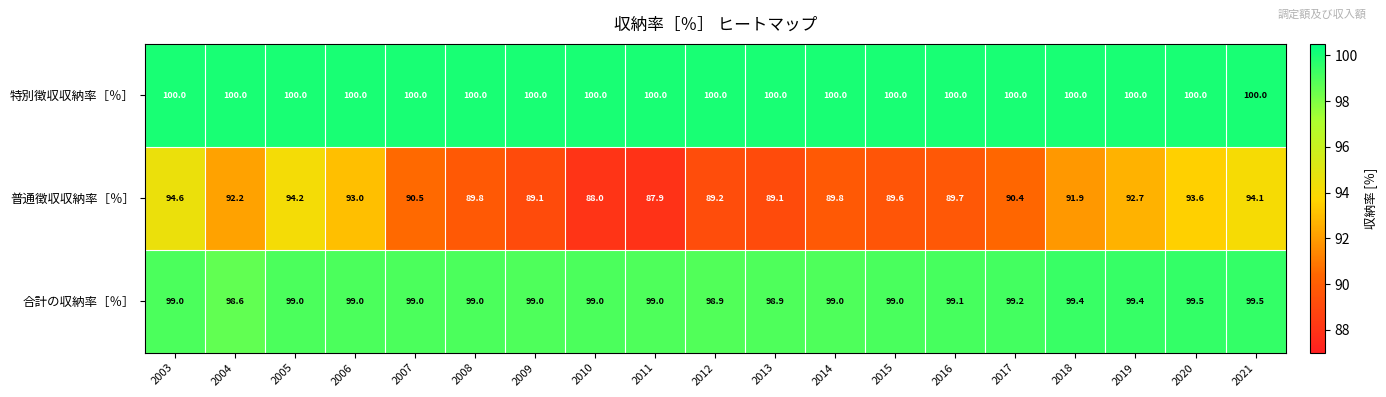

Which label corresponds to the smallest value in the chart?

2011